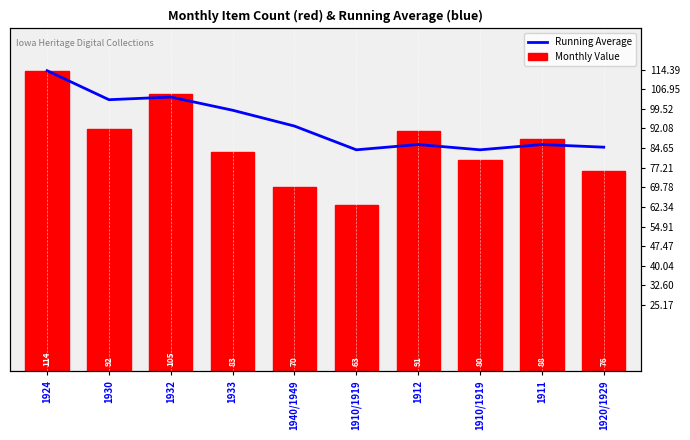

Which has a higher value, 1912 or 1910/1919?

1912